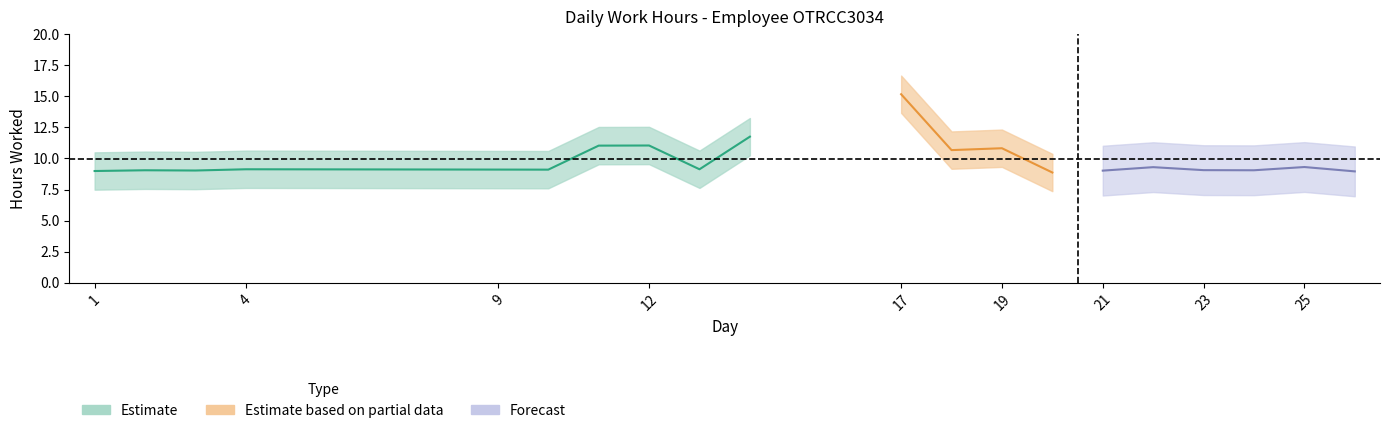

How many data points are less than 9?

6